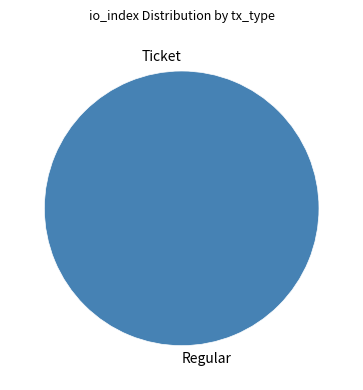

How many slices are in this pie chart?

2